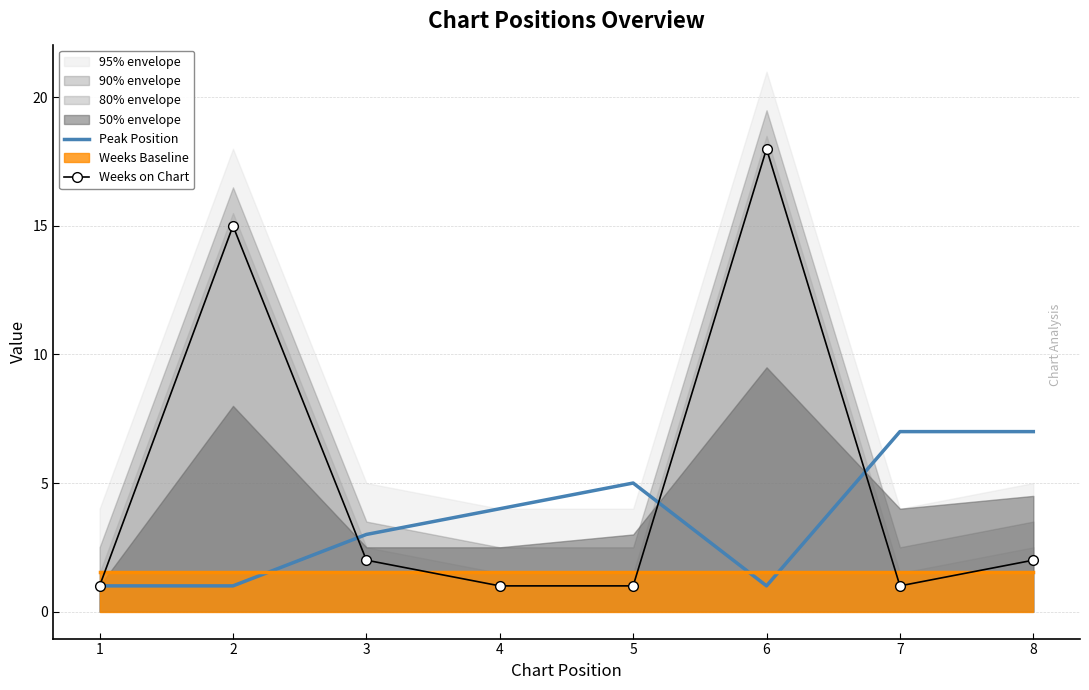

True or false: Weeks on Chart has a value of 3 at 8.

False